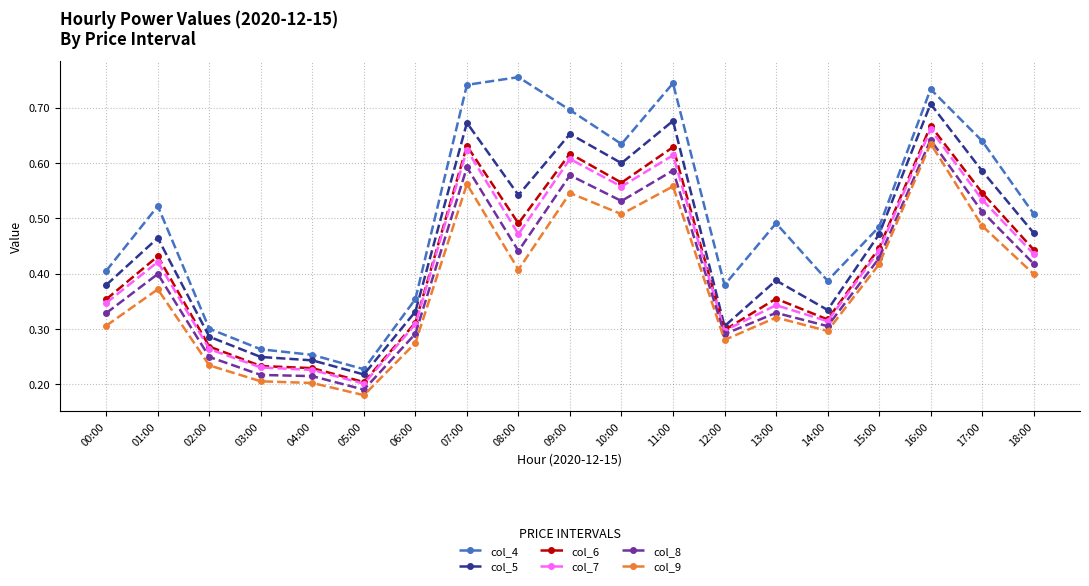

True or false: col_5 and col_9 intersect in this chart.

False